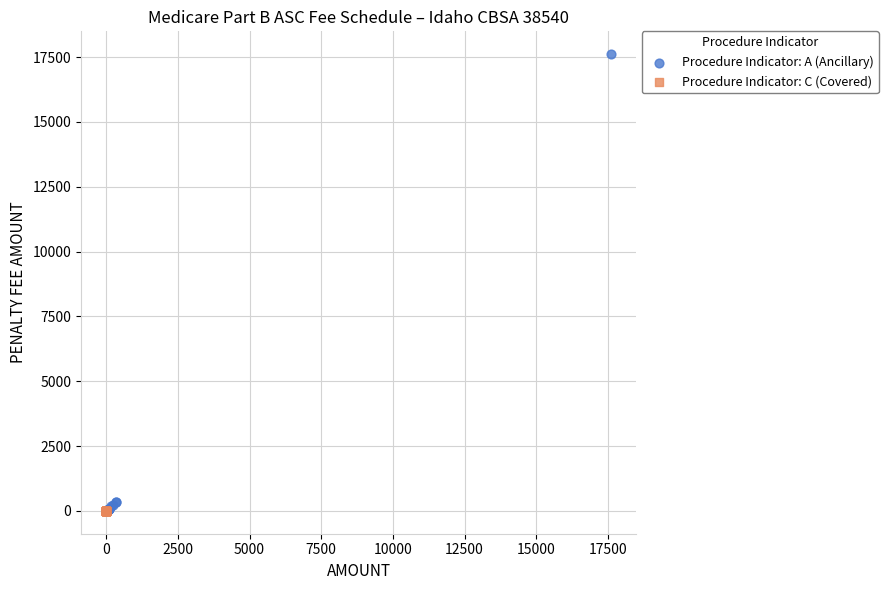

Which series contains the highest Y value?

Procedure Indicator: A (Ancillary)